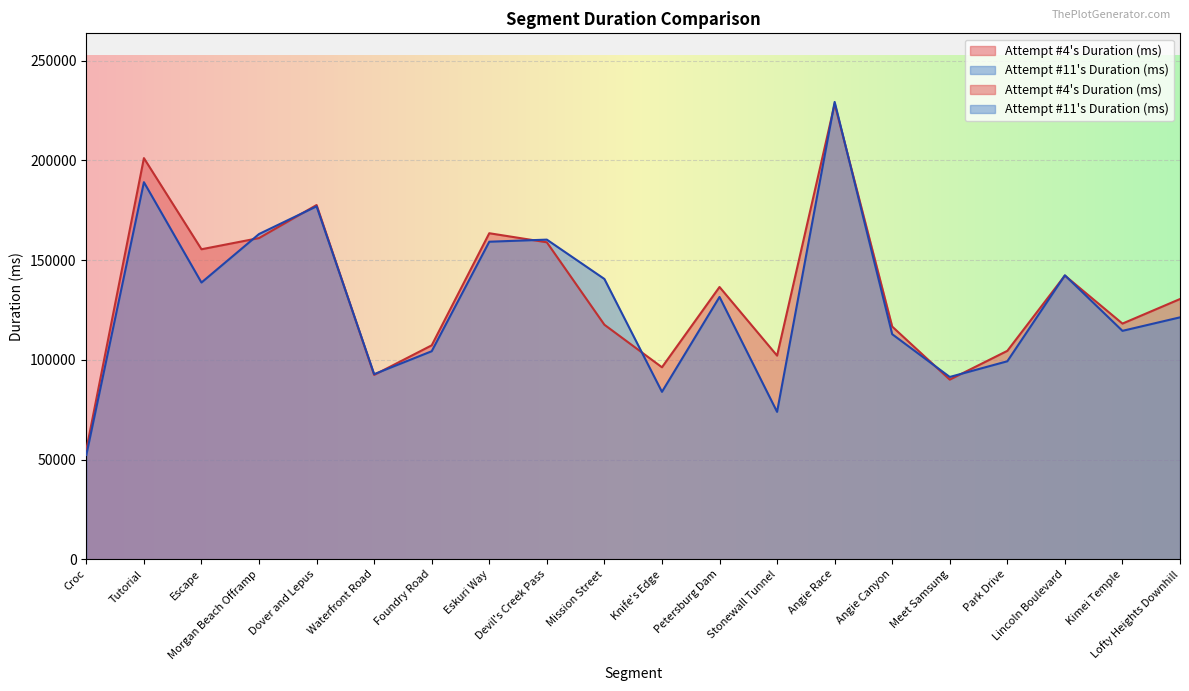

What is the difference between the Attempt #11's Duration (ms) values at Kimei Temple and Escape?

24226